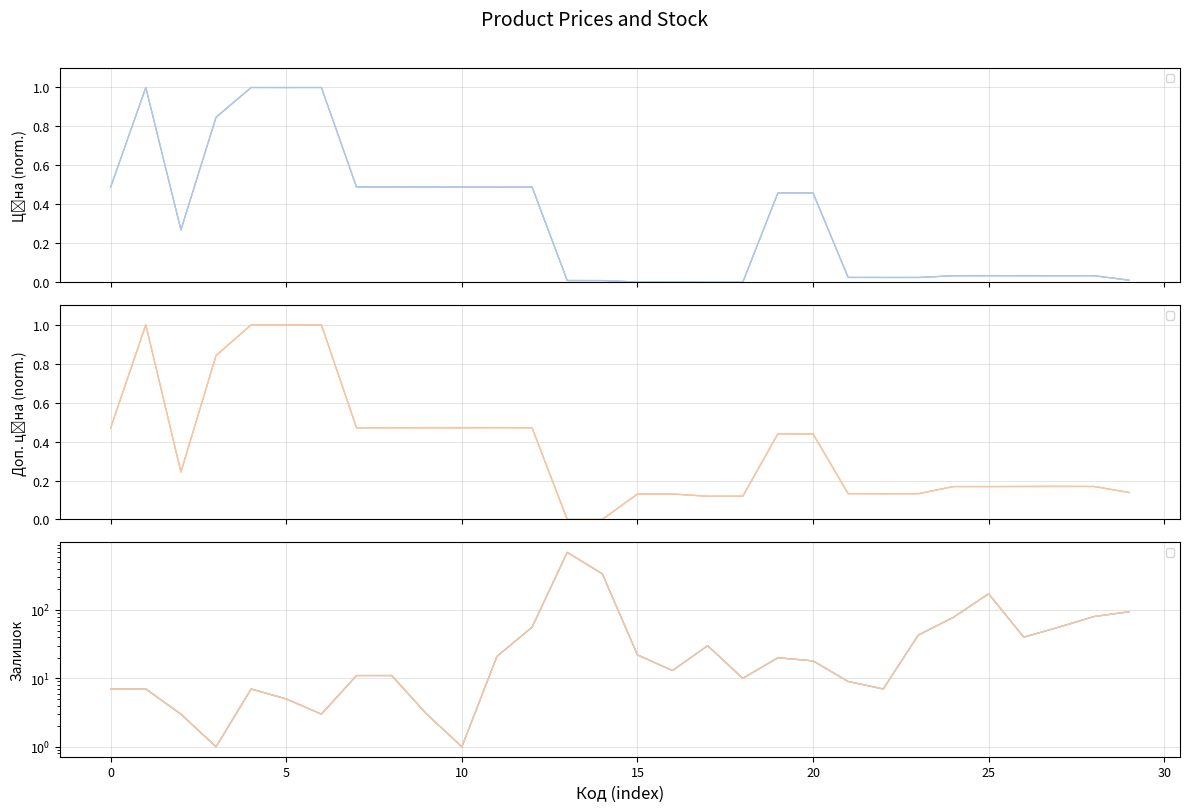

How many lines are shown in the chart?

3